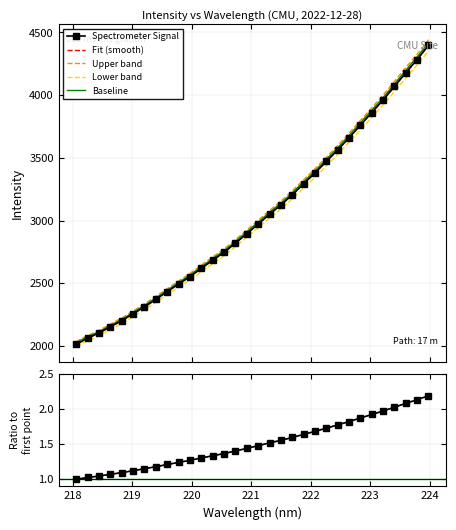

What is the minimum value shown in the chart?

2011.2